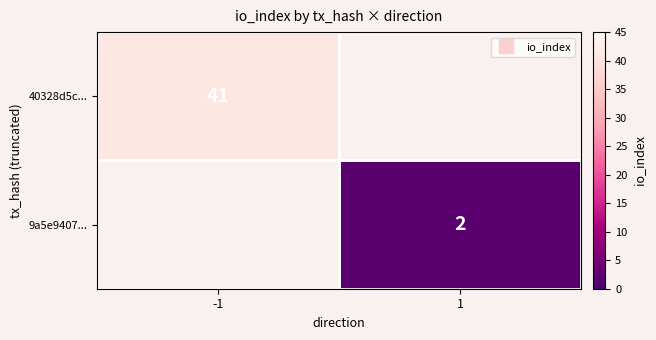

Rank the series at -1 from lowest to highest value.

40328d5c..., 9a5e9407...